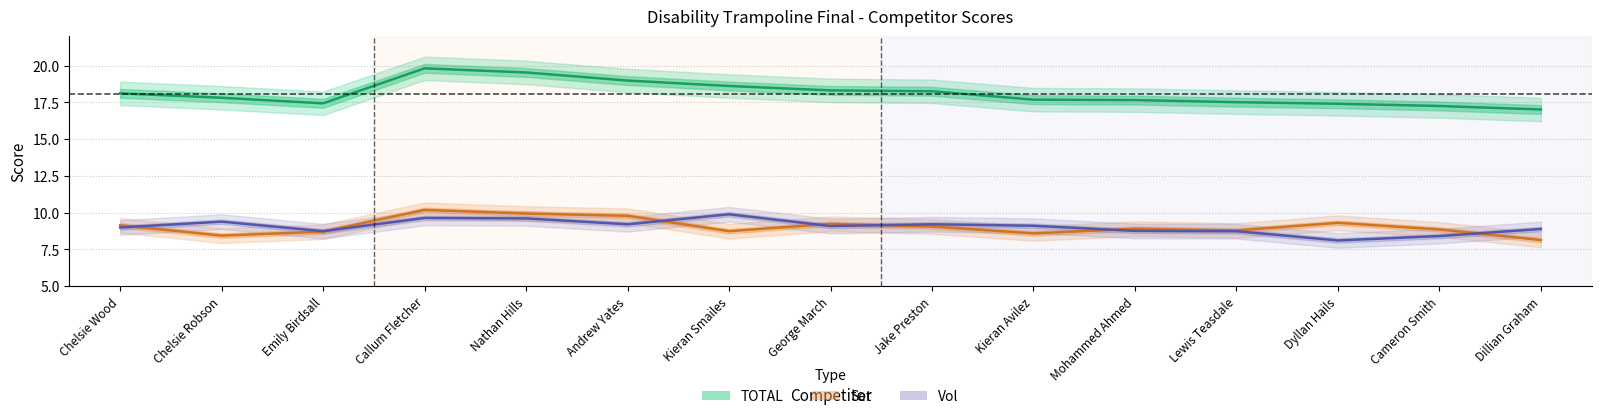

What is the spread (max minus min) of values at Chelsie Wood?

9.1